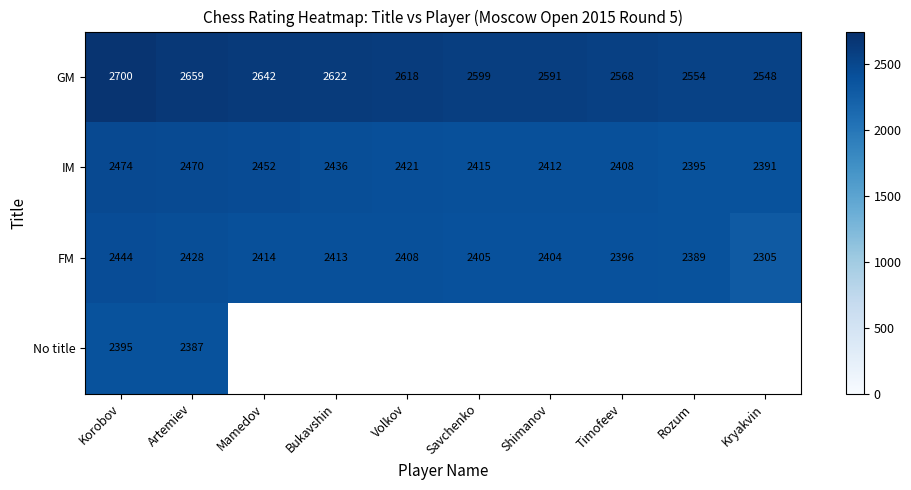

Between Kryakvin and Savchenko, which is larger?

Savchenko